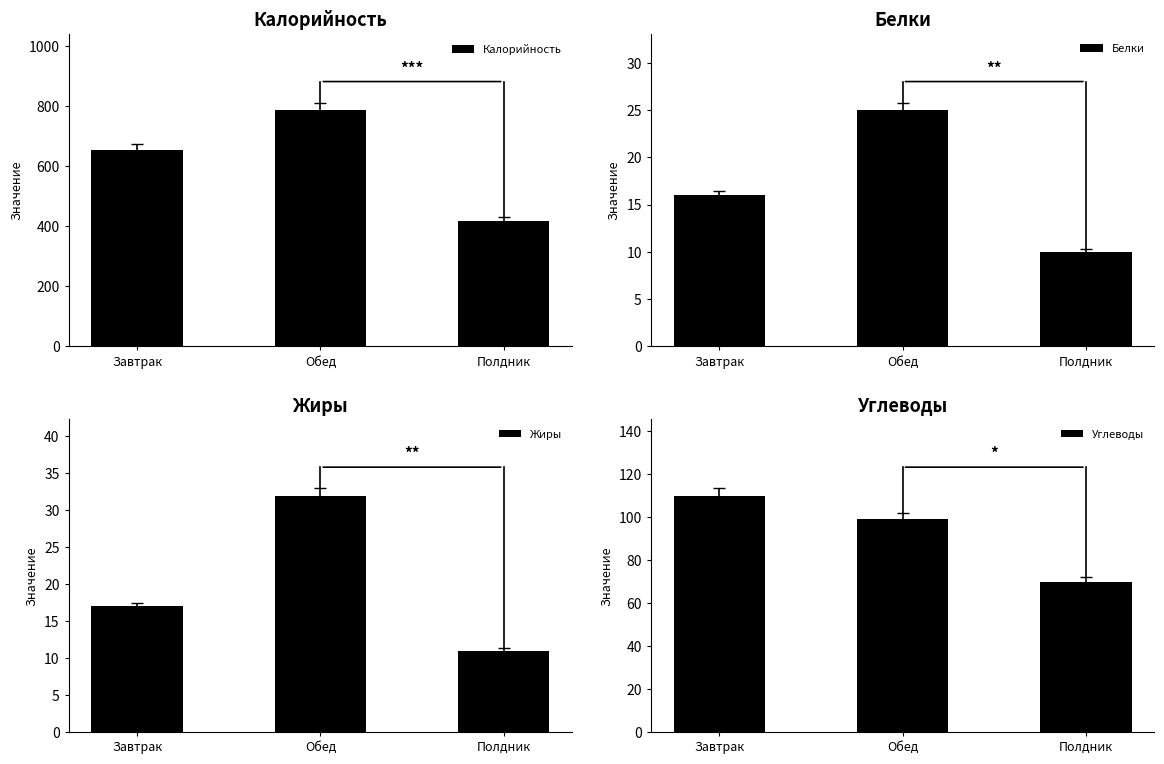

Where does the Жиры series first go above 17?

Обед